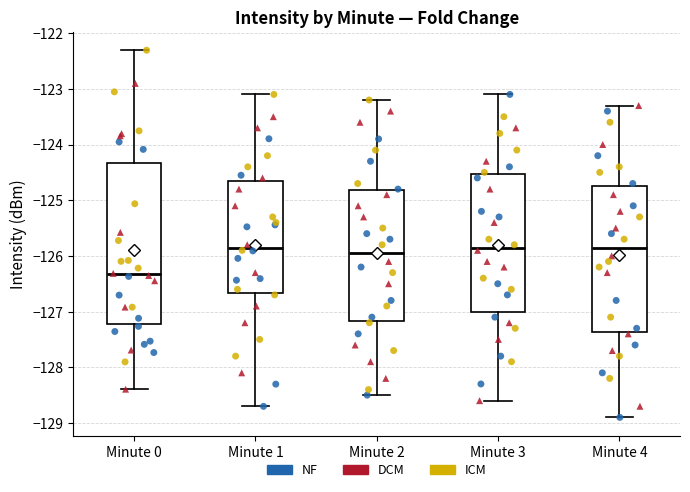

Which box has the lowest median line?

Minute 0